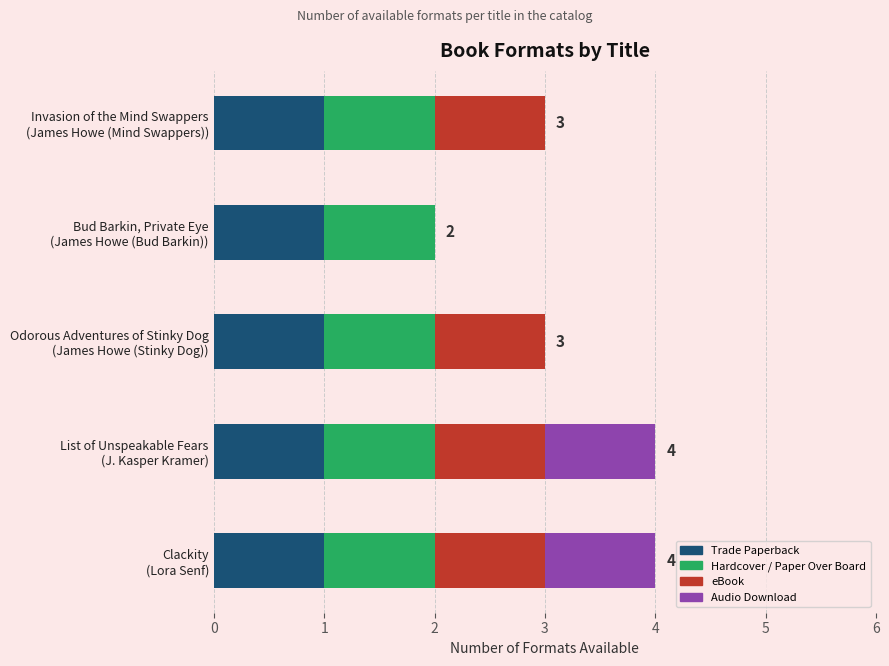

What is the label of the 2nd bar from the right?

James Howe (Bud Barkin)